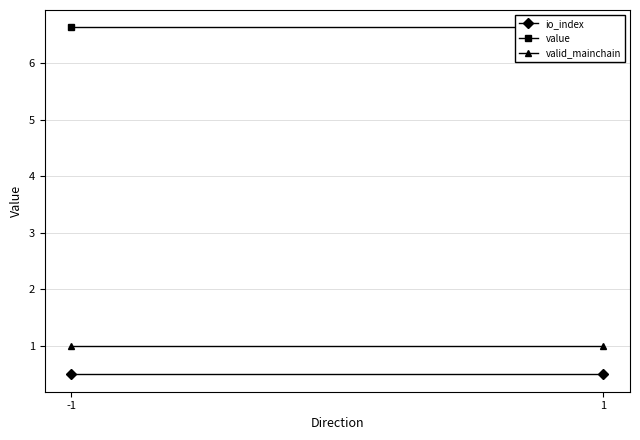

How many lines are shown in the chart?

3